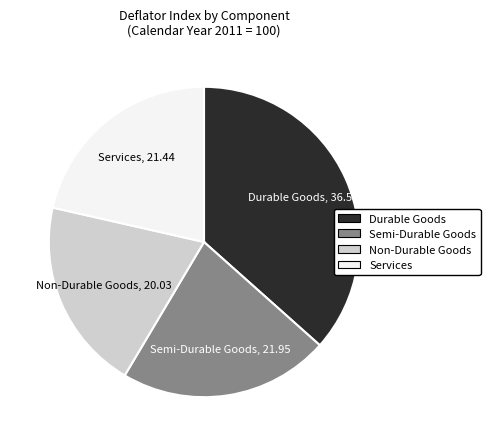

Does any single category account for the majority?

No